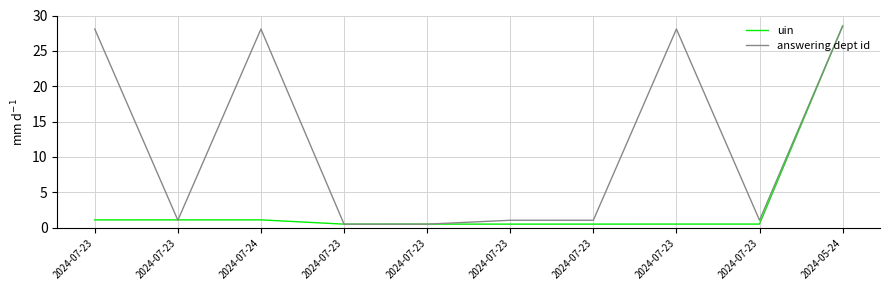

How many interior local valleys does the answering dept id series have?

2